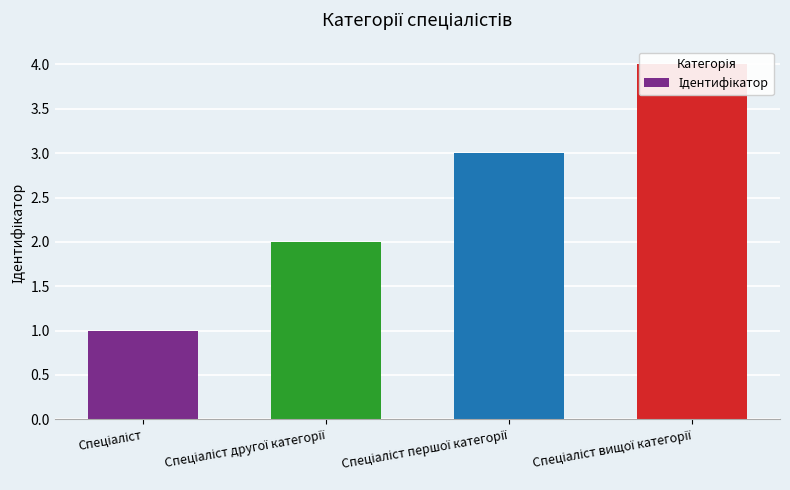

List the labels in order of value, largest first.

Спеціаліст вищої категорії, Спеціаліст першої категорії, Спеціаліст другої категорії, Спеціаліст